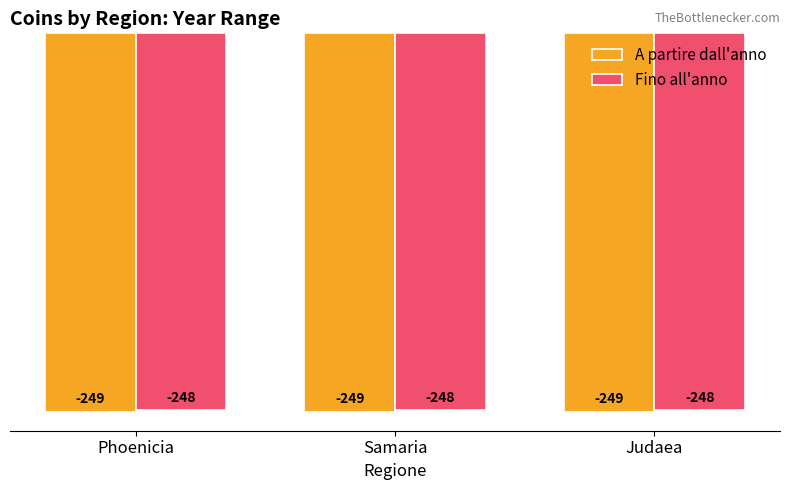

List the series in order of their overall mean, lowest first.

A partire dall'anno, Fino all'anno